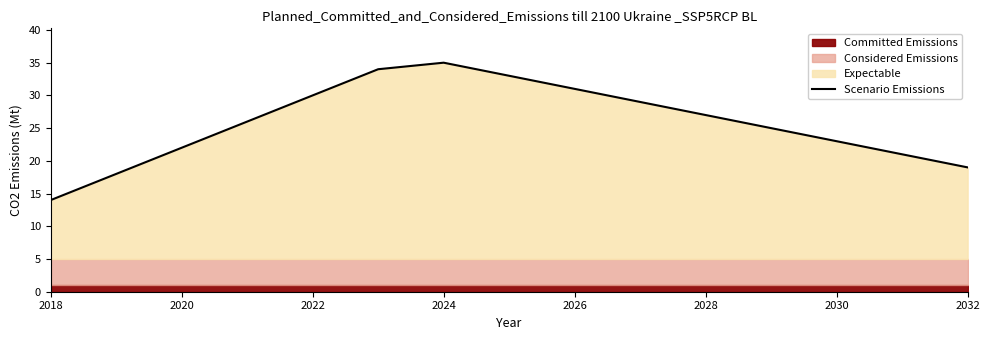

What is the greatest value displayed?

35